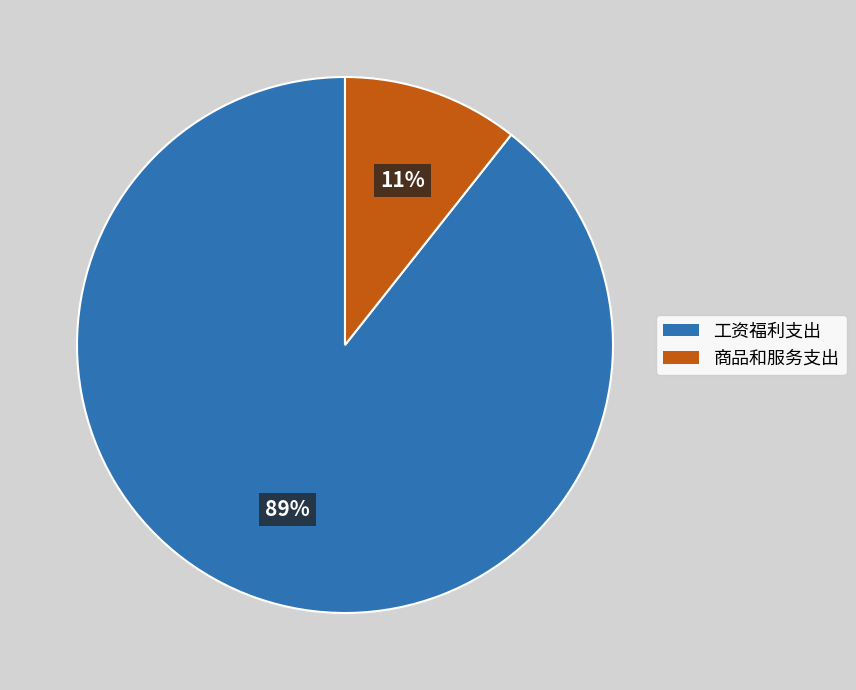

What is the smallest slice in the pie chart?

商品和服务支出